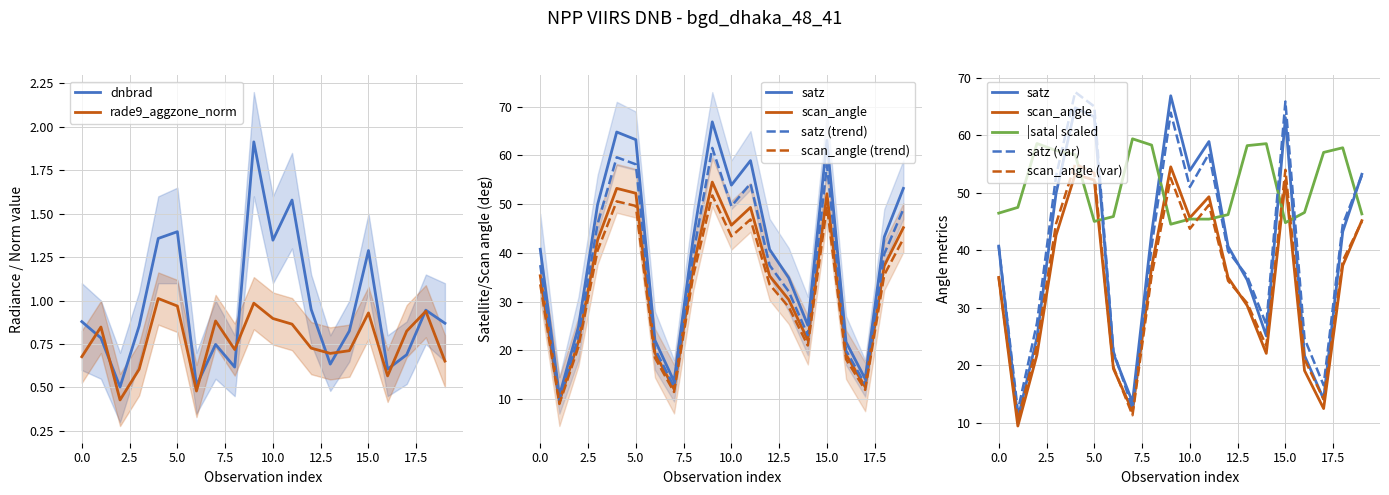

Rank the series by their maximum value, from lowest to highest.

rade9_aggzone_norm, dnbrad, scan_angle, sata, satz